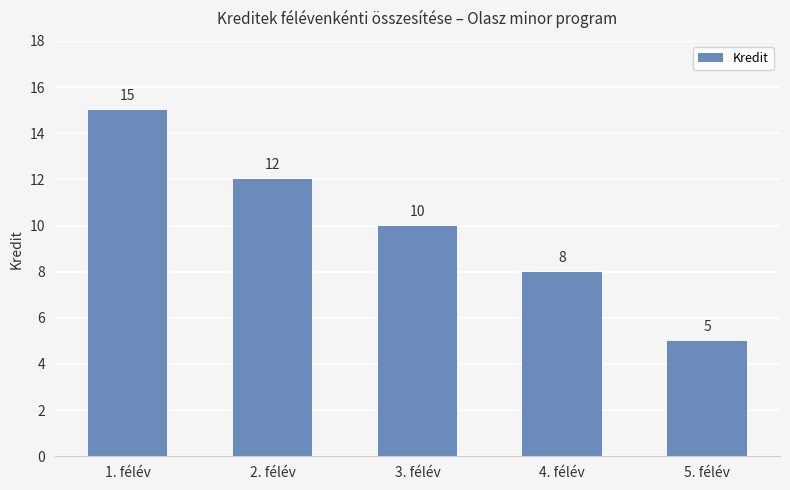

Approximately how many times larger is the value at 1. félév compared to 2. félév?

1.2